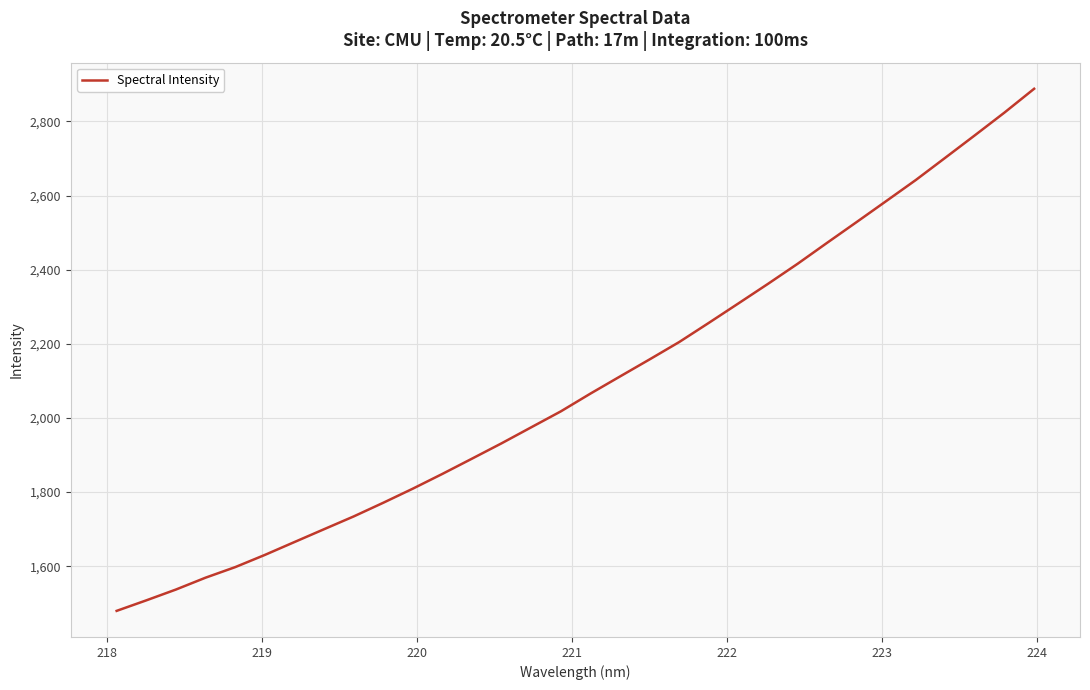

What is the minimum value shown in the chart?

1479.4